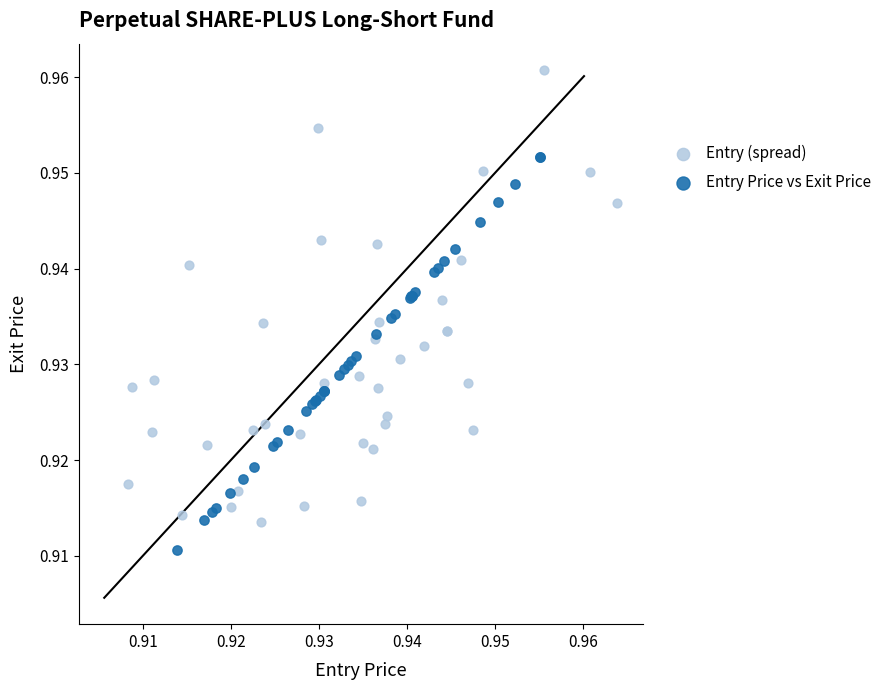

Which series reaches the minimum Y coordinate?

Entry Price vs Exit Price